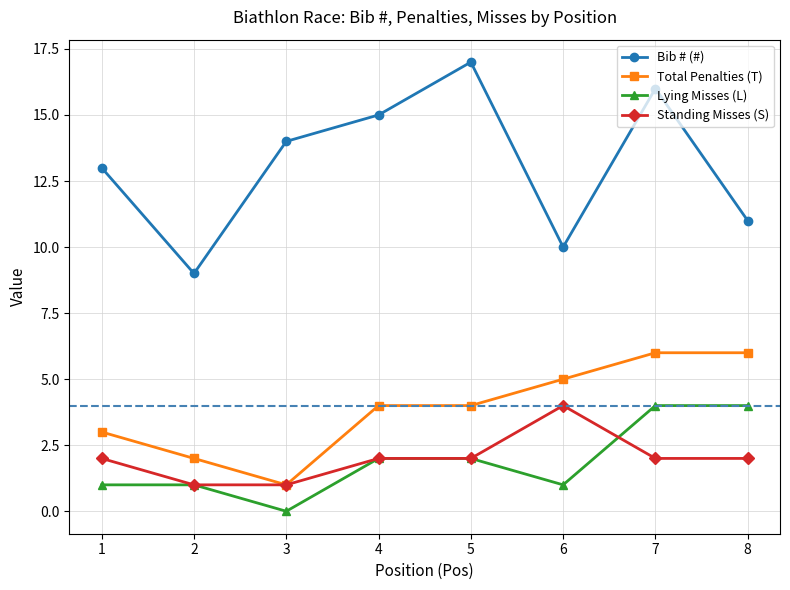

Count the number of data series in this chart.

4